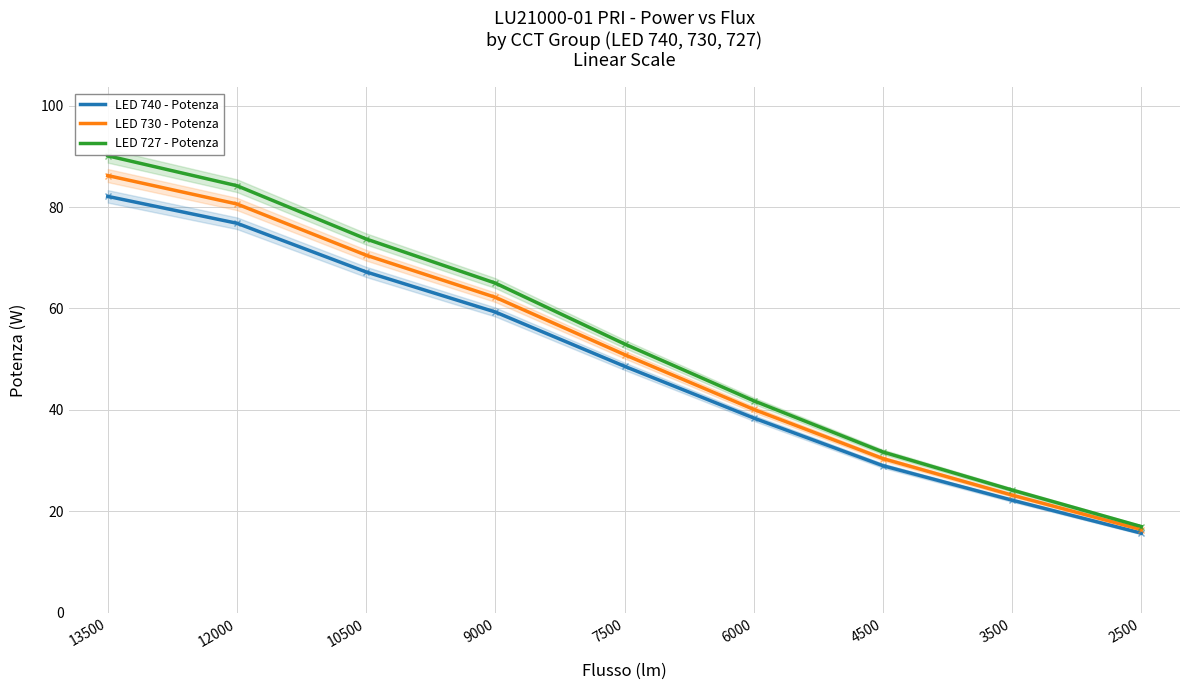

What is the approximate value of LED 730 - Potenza at 4500?

30.4